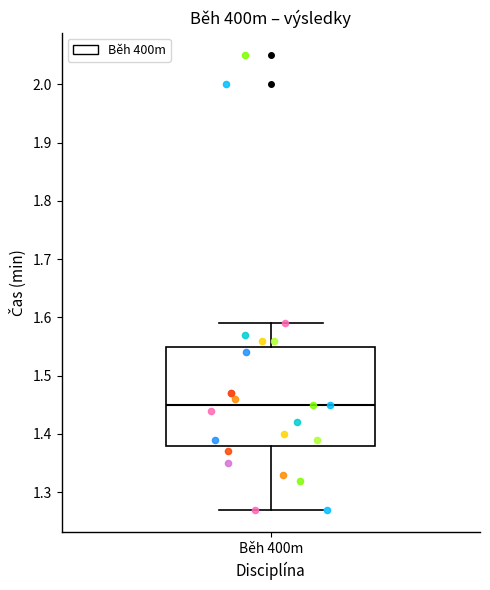

Where is the lower edge of the box for Běh 400m on the y-axis? The values are not printed on the chart, so give them approximately, as read against the axis.

1.38